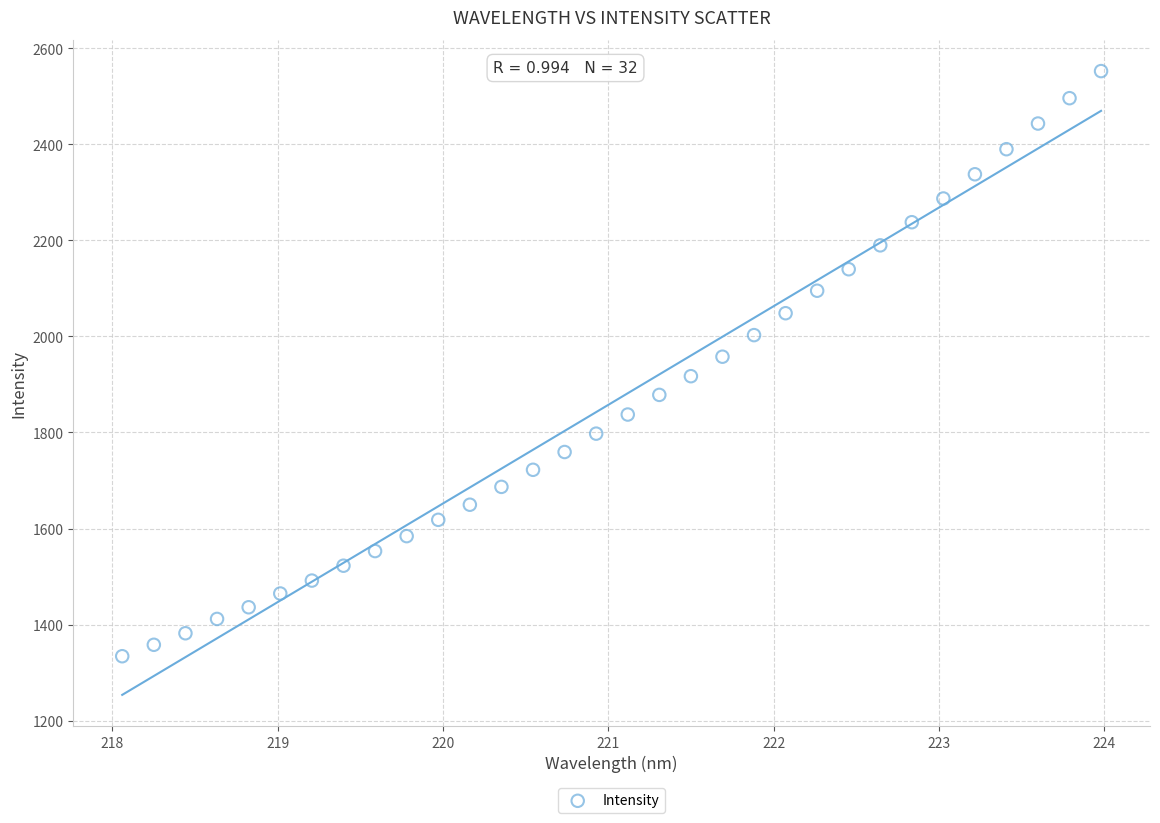

What is the range of X values (max minus min)?

5.9